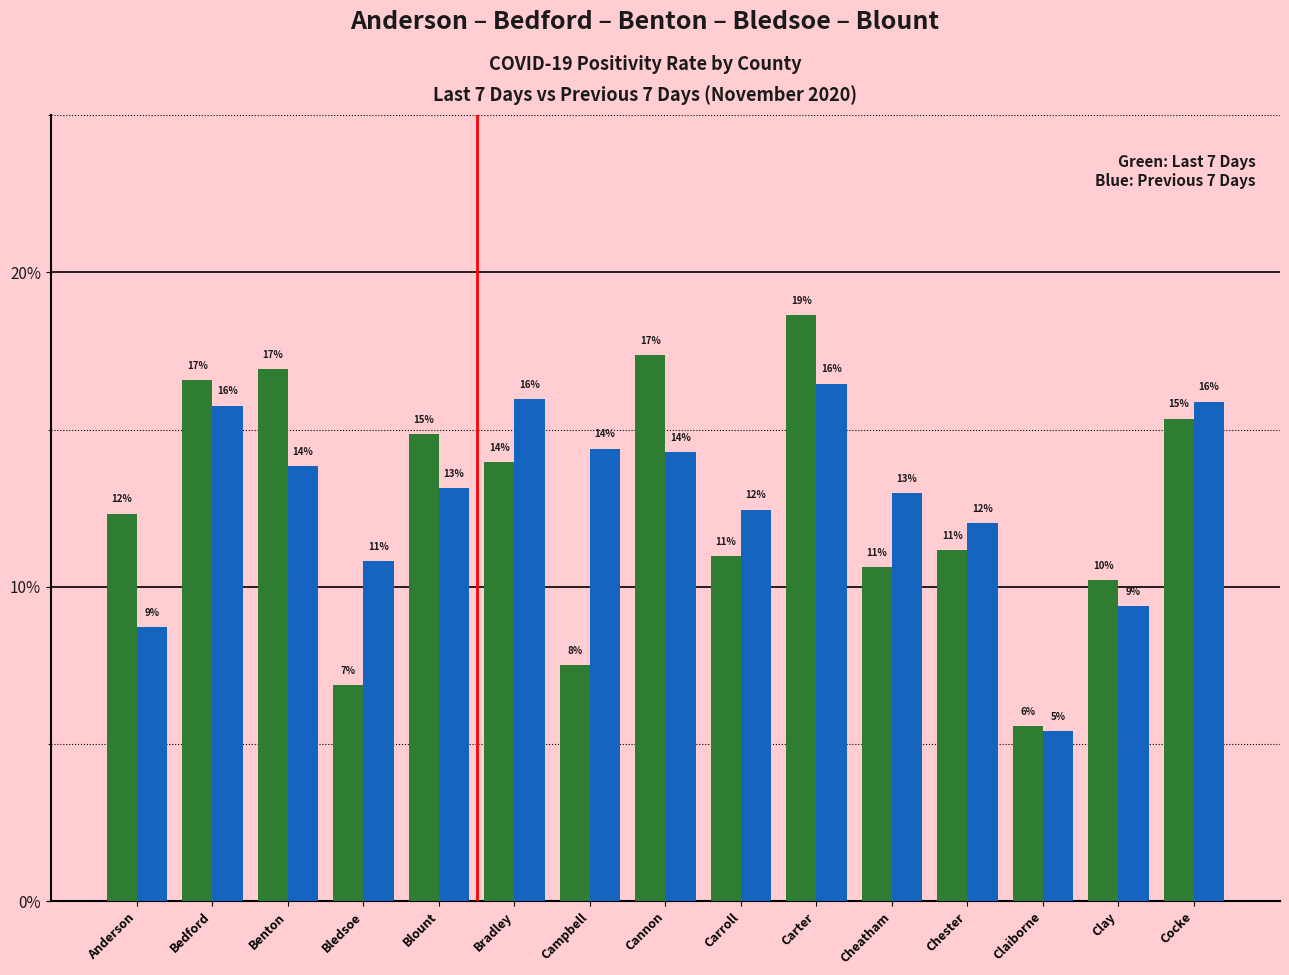

Between Carter and Anderson, which is larger?

Carter